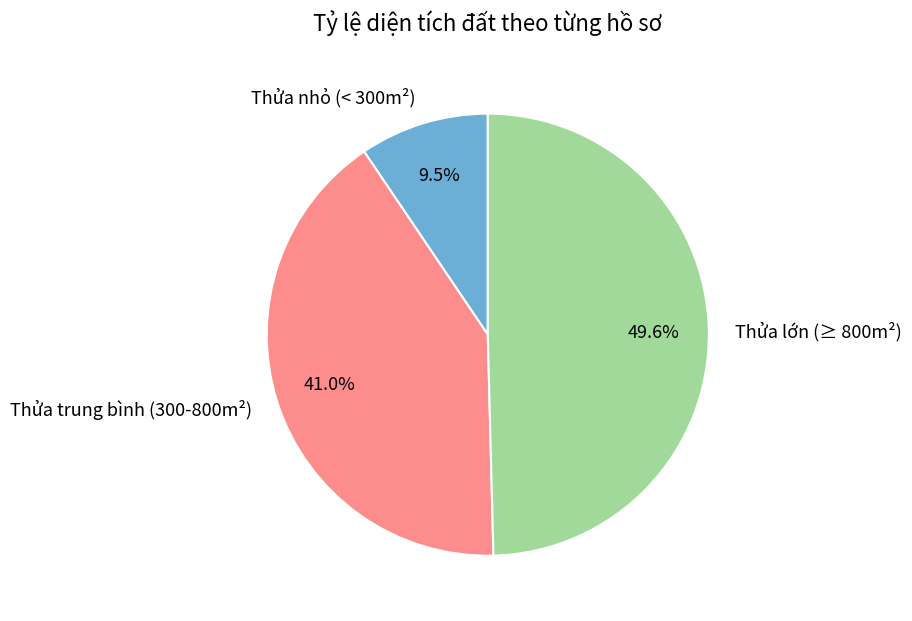

Does Thửa nhỏ (< 300m²) account for over 50% of the chart?

No